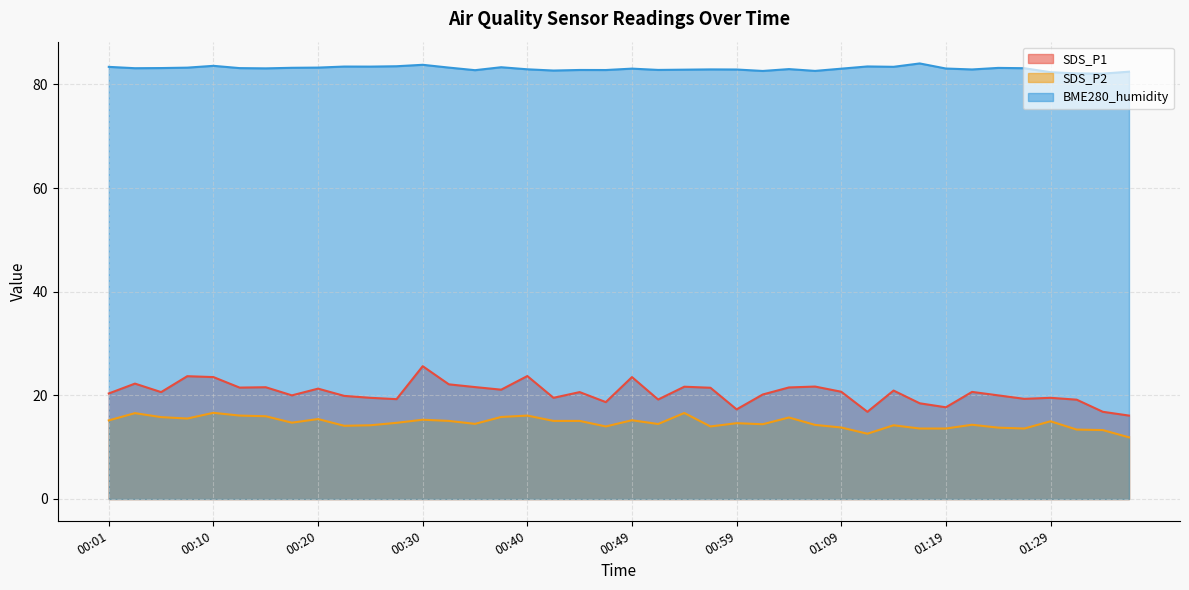

At 00:20, list the series in order from smallest to largest.

SDS_P2, SDS_P1, BME280_humidity